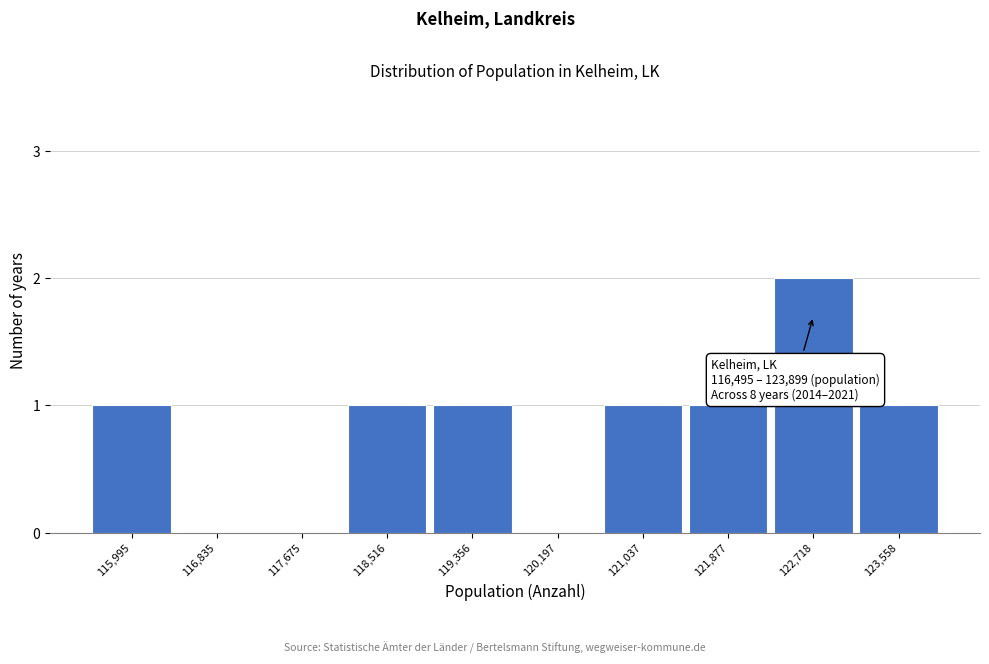

Reading right to left, what are all the values shown in this chart?

123,558=1	122,718=2	121,877=1	121,037=1	120,197=0	119,356=1	118,516=1	117,675=0	116,835=0	115,995=1